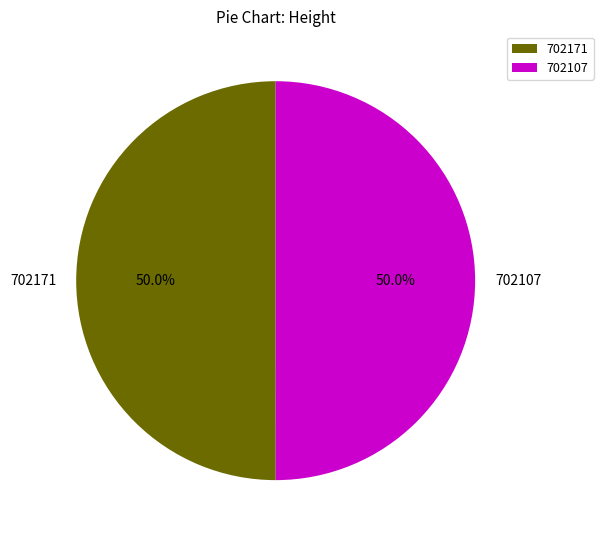

True or false: 702171 accounts for 60% of the total.

False